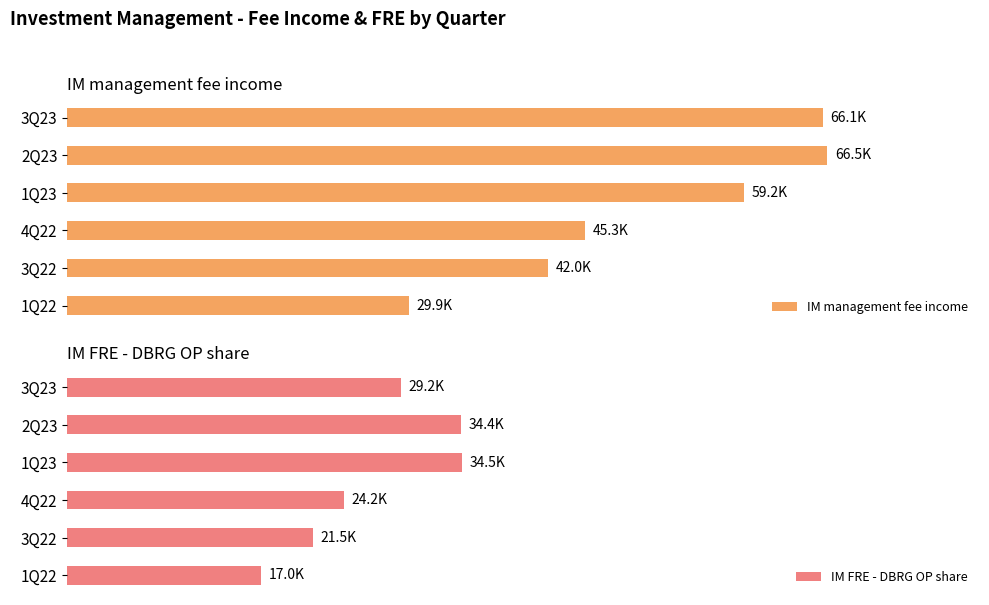

What is the lowest value of the IM FRE - DBRG OP share series?

16989